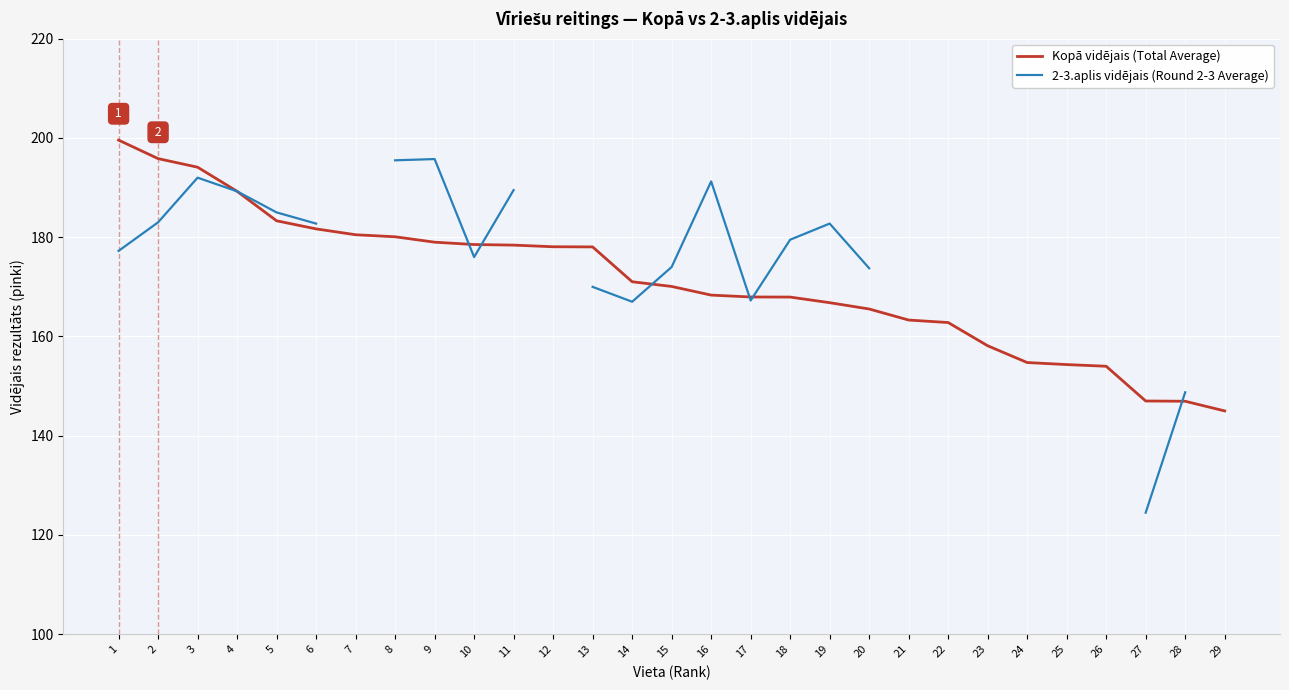

Is it true that Kopā vidējais (Total Average) equals 147.0 at 27?

True